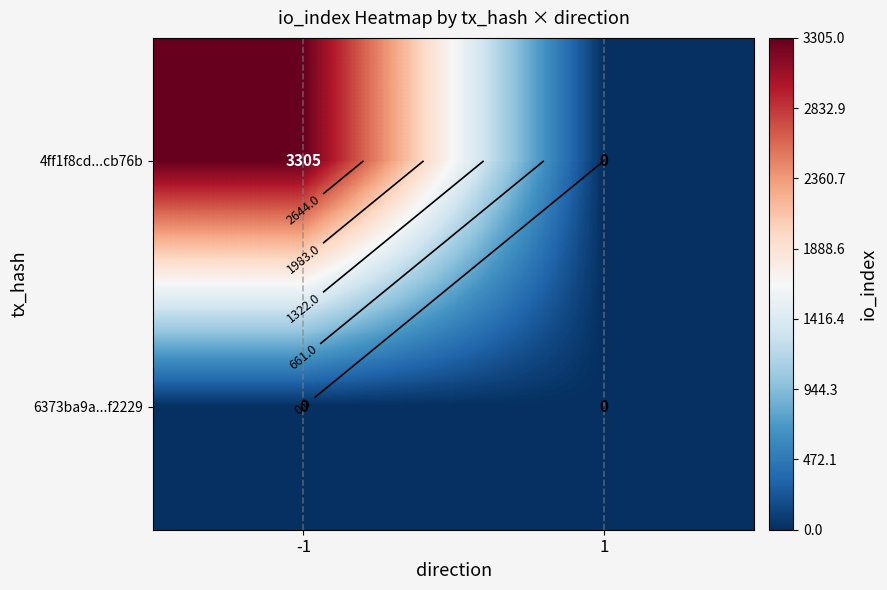

Is it true that 4ff1f8cd...cb76b equals 3305 at -1?

True